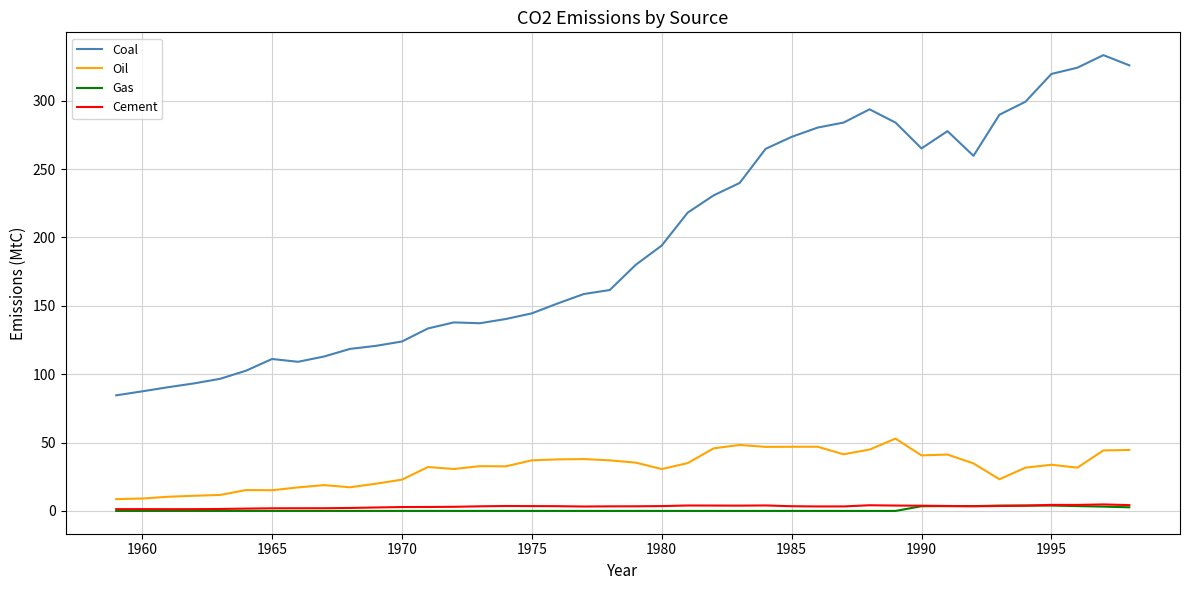

Which series has the largest total across all categories?

Coal